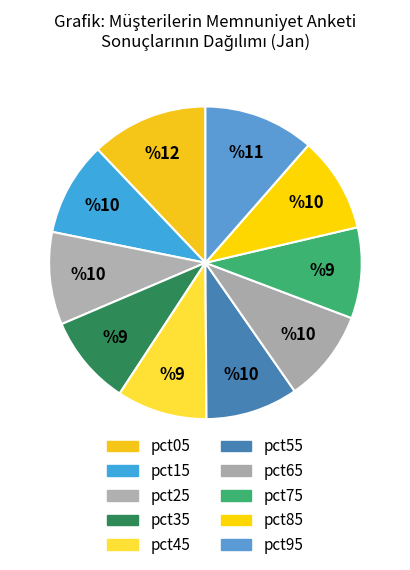

Count the number of slices in the pie.

10